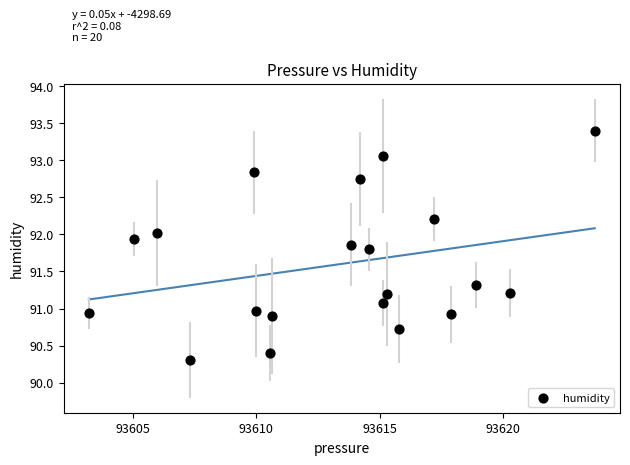

What is the range of Y values (max minus min)?

3.1